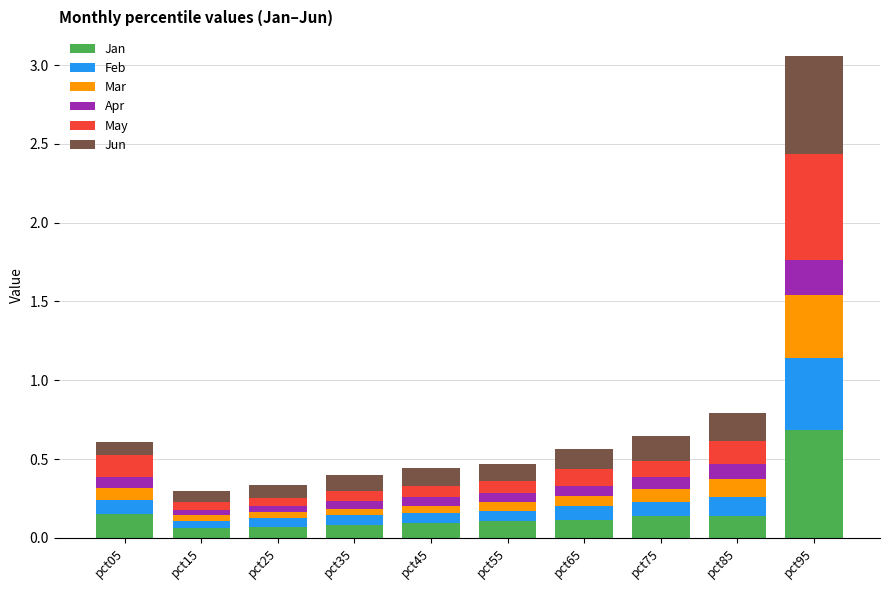

What is the difference between the maximum and minimum values in the Jan series?

0.6